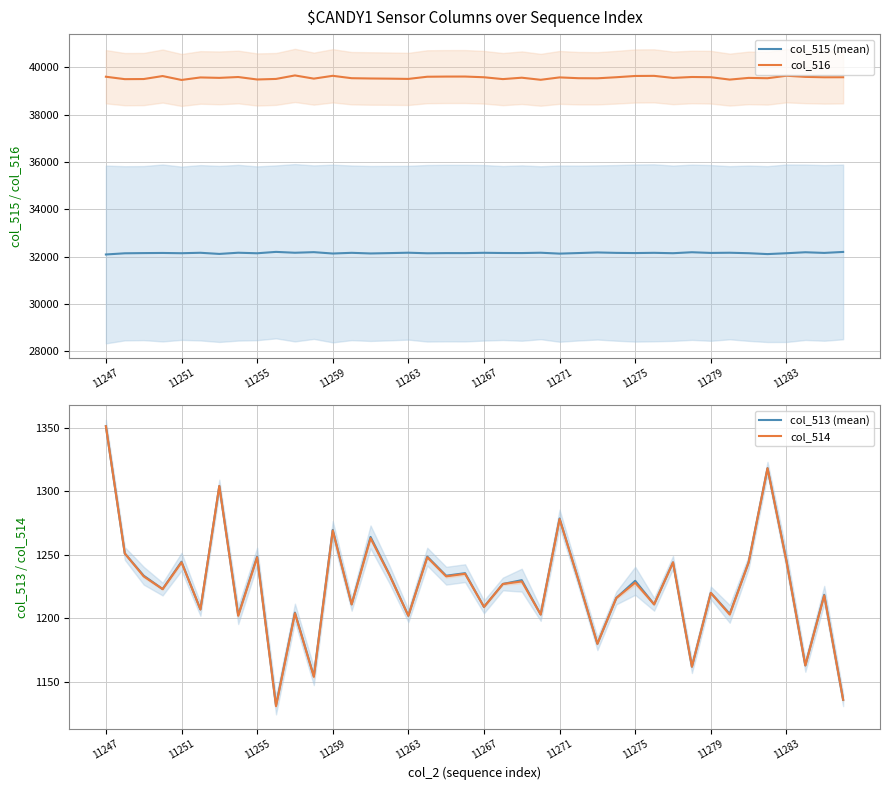

What is the sum of all col_515 (mean) values?

1286183.0